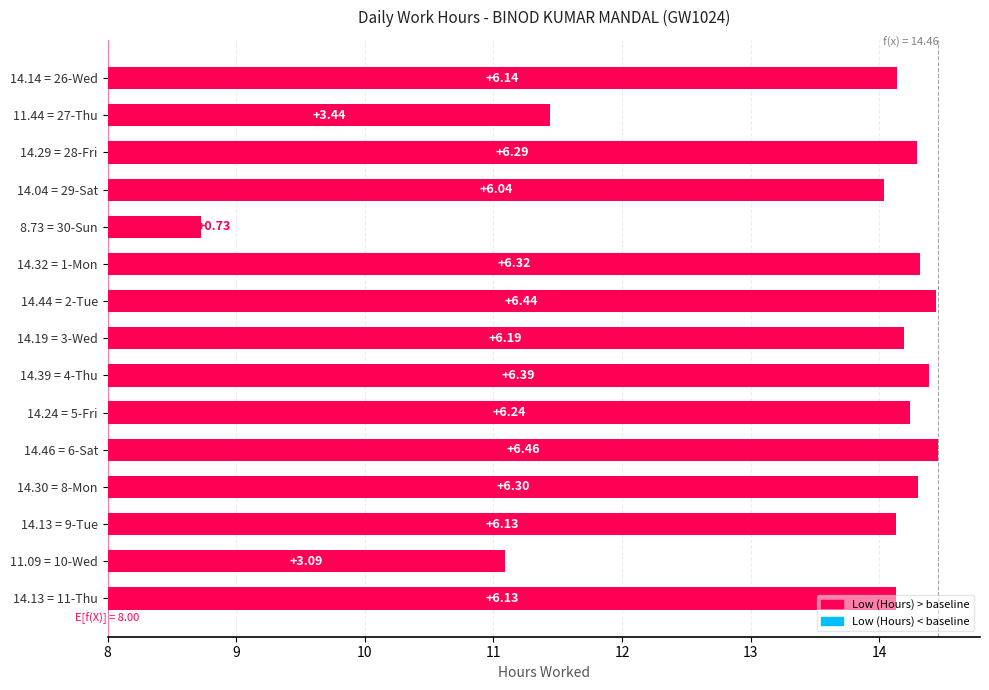

What is the value of the 6th bar from the left?

6.3